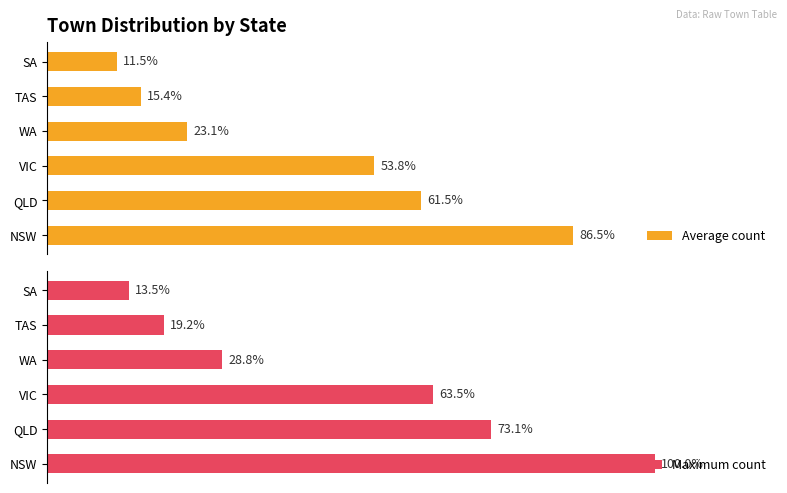

Rank the categories by Average count value from highest to lowest.

NSW, QLD, VIC, WA, TAS, SA